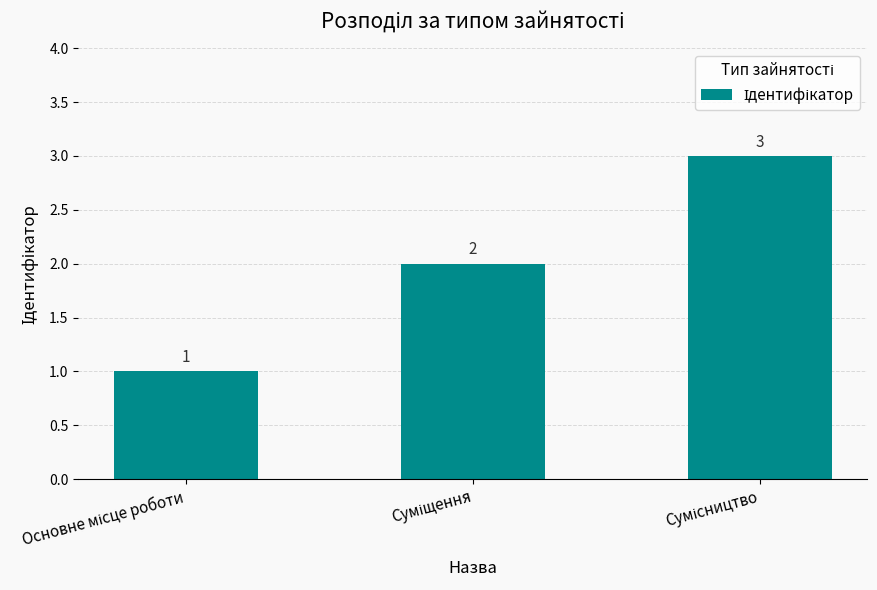

What is the greatest value displayed?

3